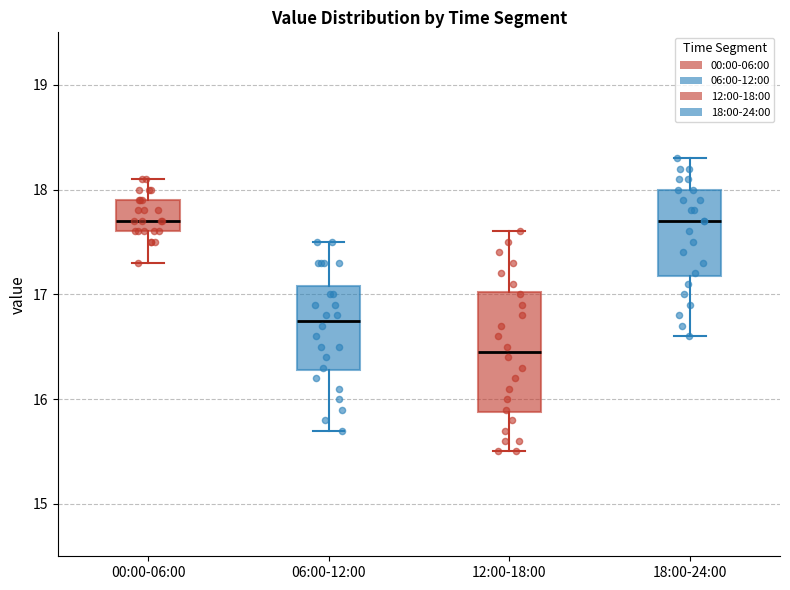

Where does the upper whisker of the box for 12:00-18:00 end on the y-axis? The values are not printed on the chart, so give them approximately, as read against the axis.

17.6